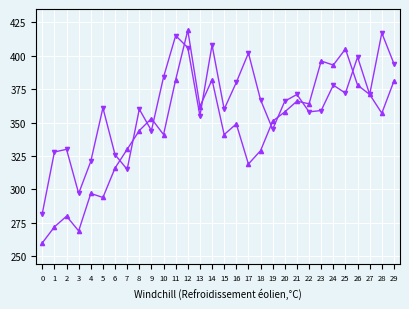

How many data points does each series have?

30